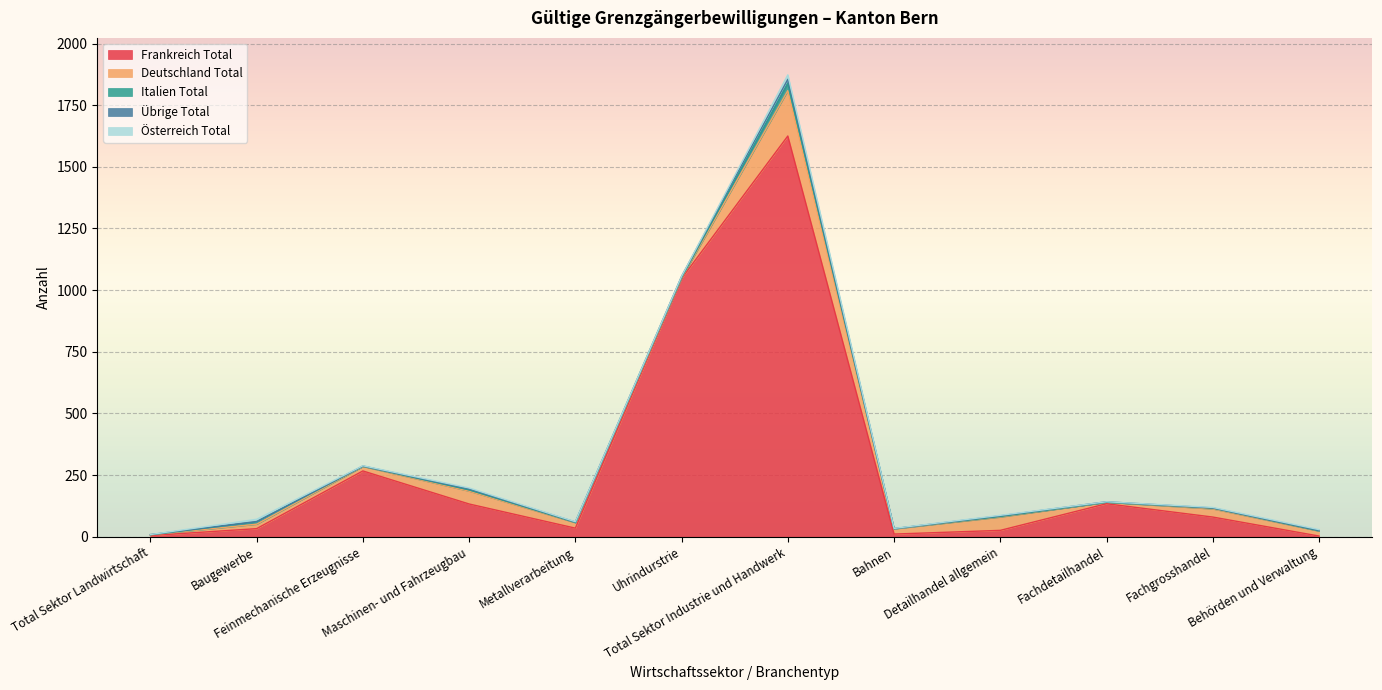

What is the value of the Italien Total point at the 11th from the left?

3